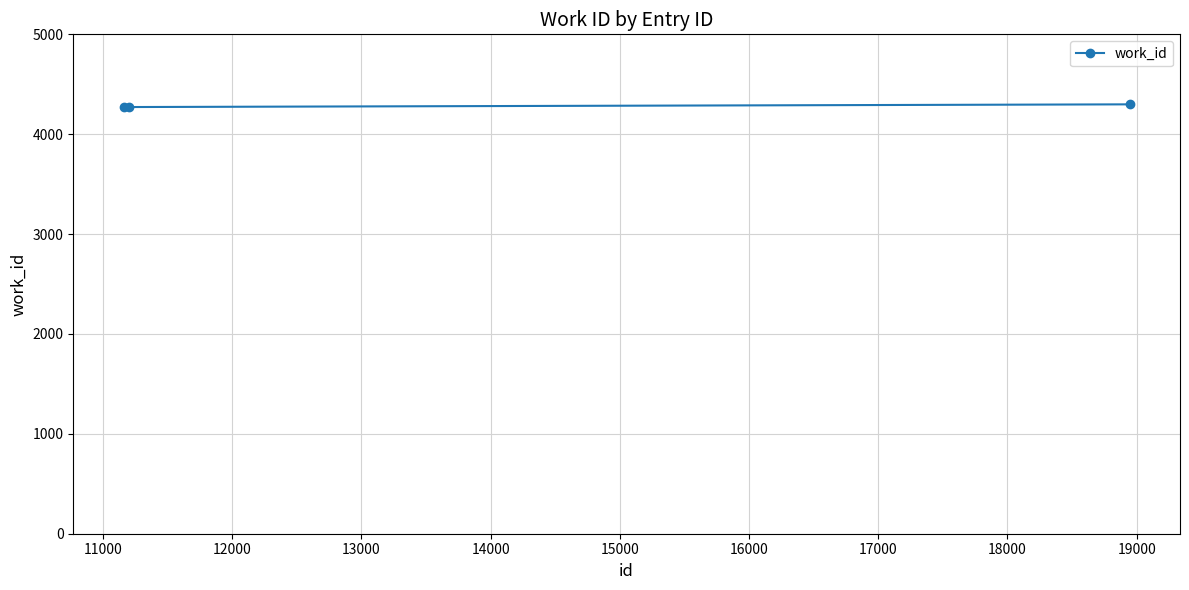

What is the average value?

4281